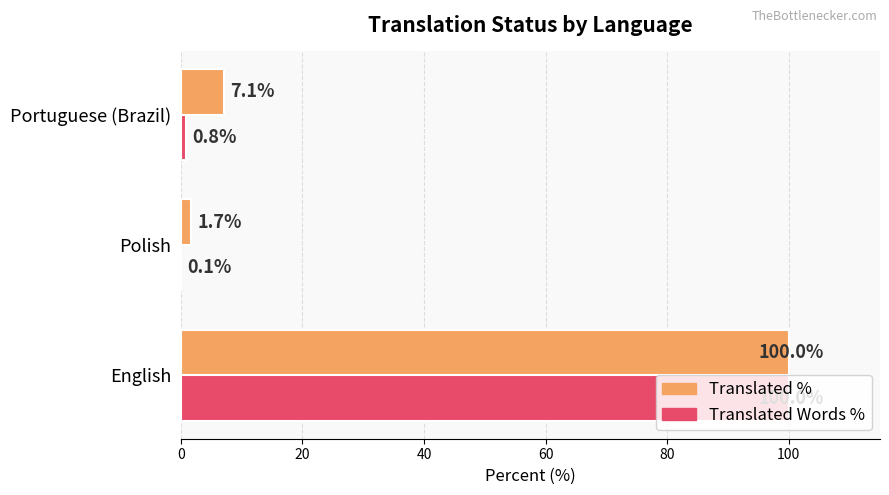

What is the total value across all series at Portuguese (Brazil)?

7.9